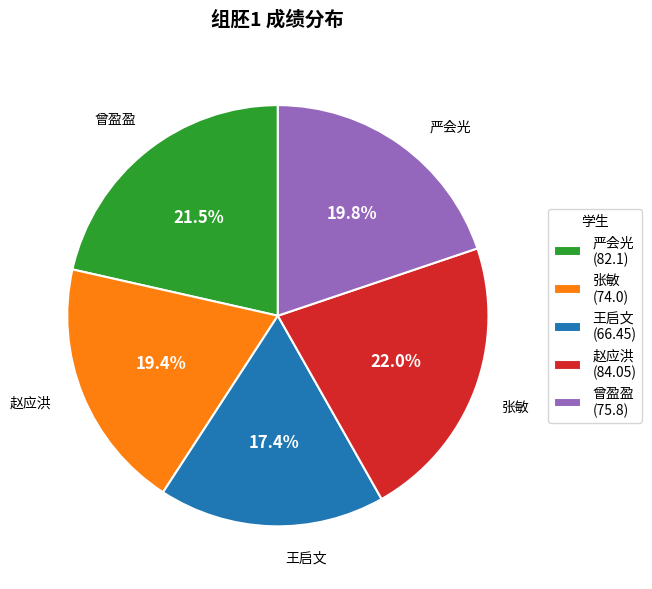

Count the number of slices in the pie.

5